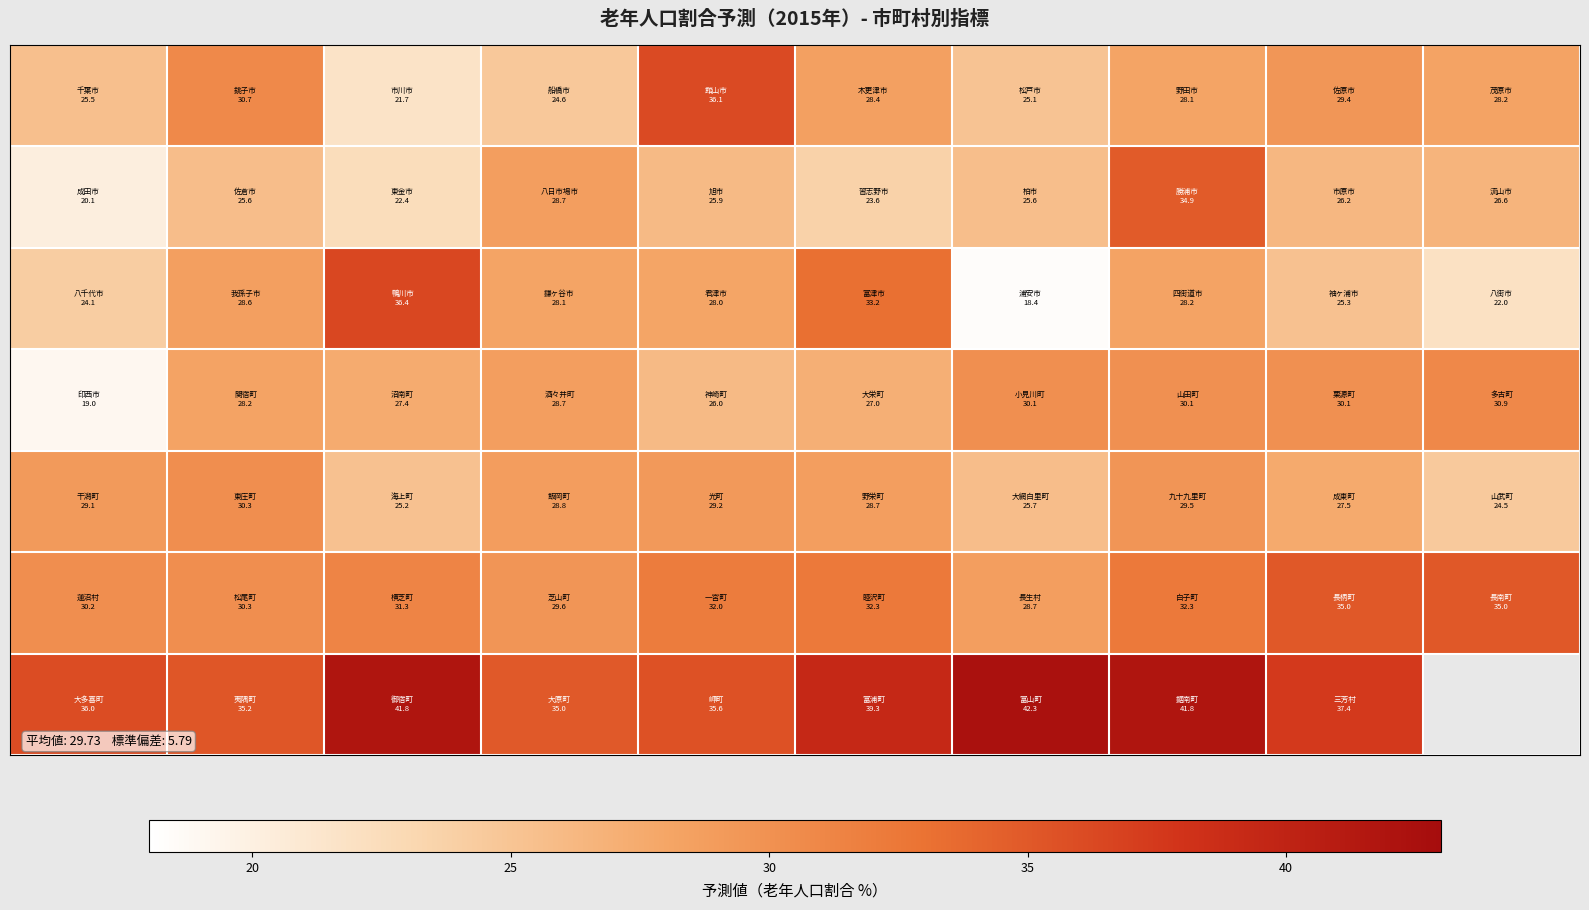

At how many categories does at least one series exceed 36?

7